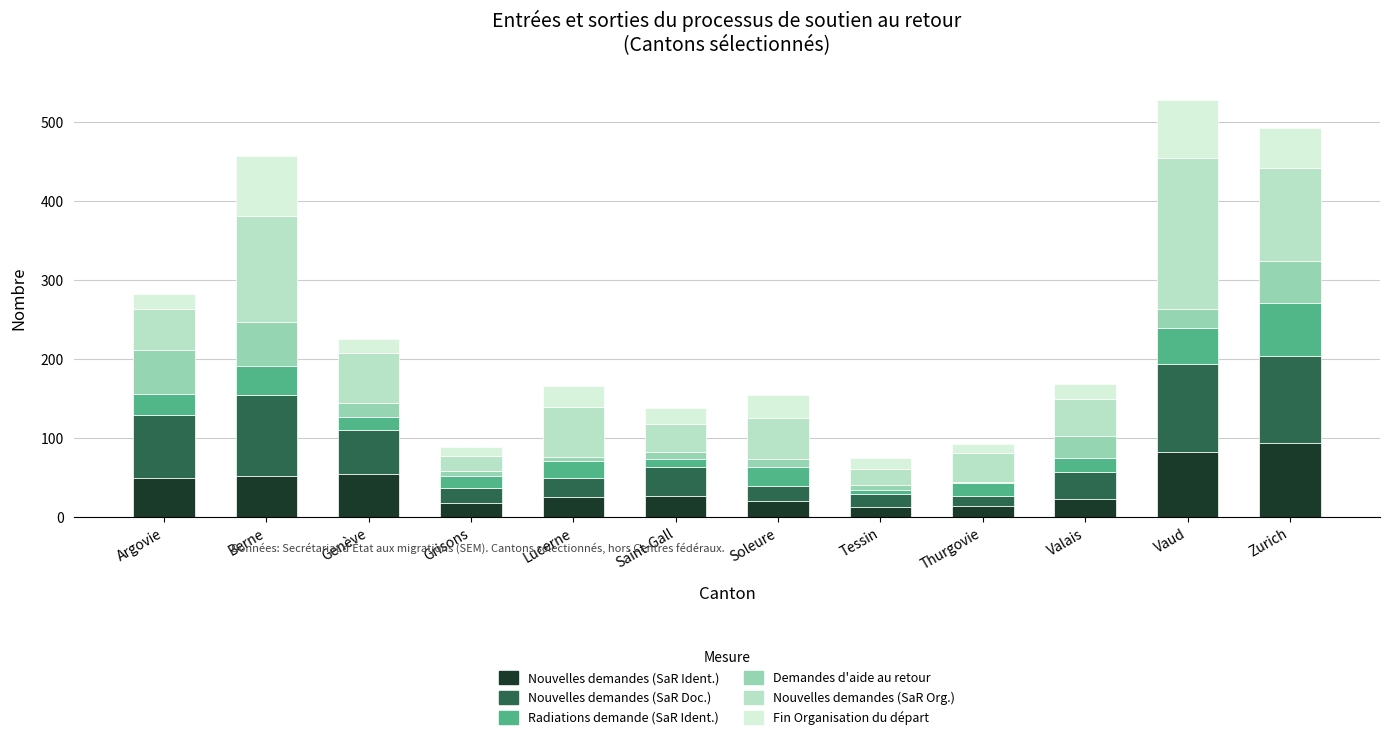

What is the highest value of the Nouvelles demandes (SaR Ident.) series?

94